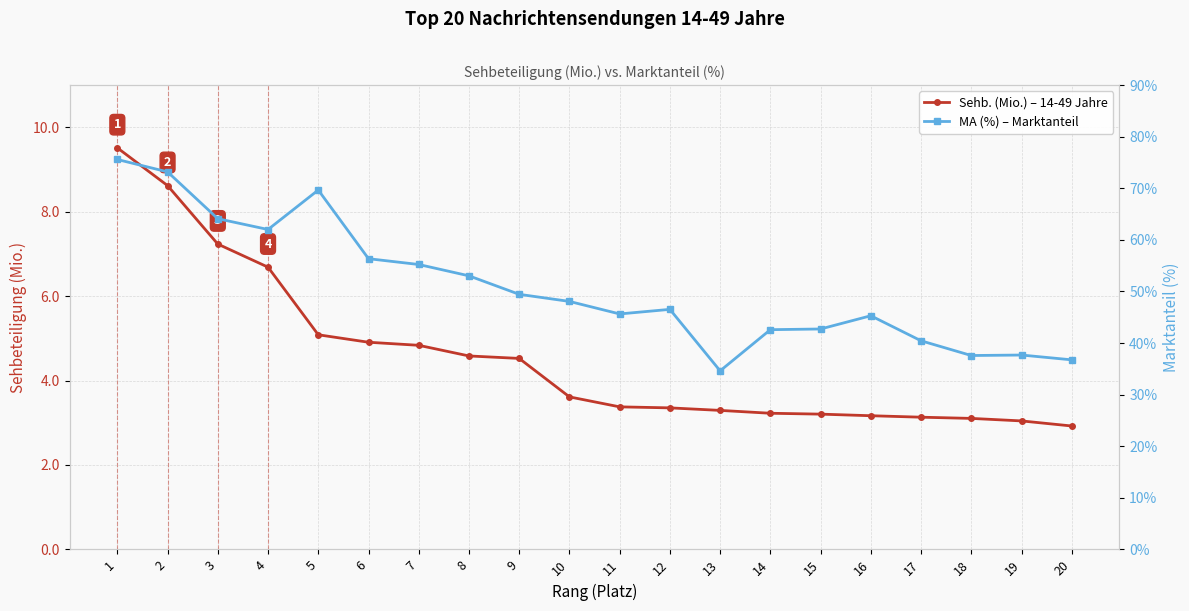

What is the value of the MA (%) – Marktanteil point at the 10th from the left?

48.1